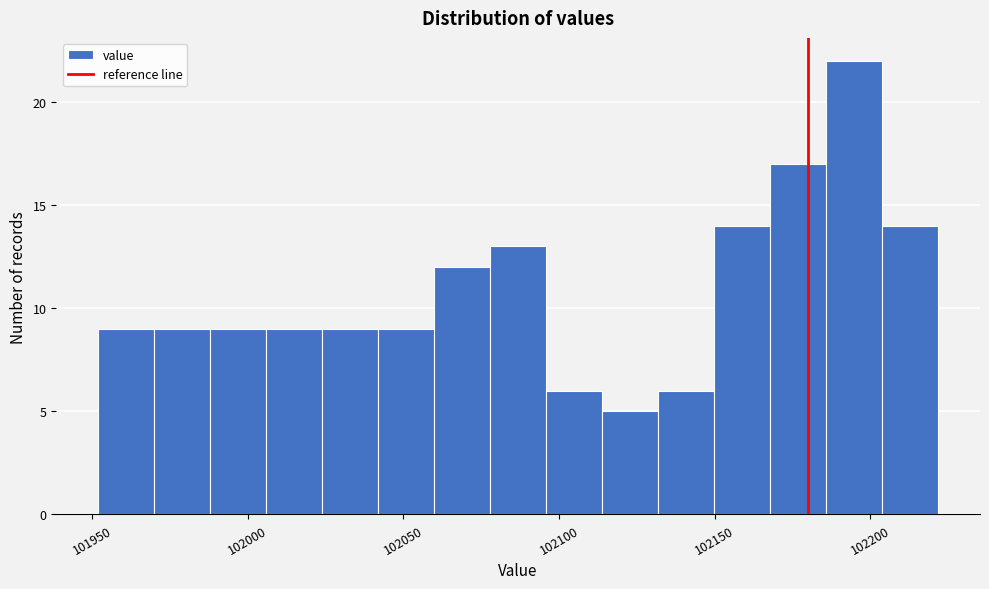

Read against the x-axis, roughly where is the centre of the tallest bar?

102195